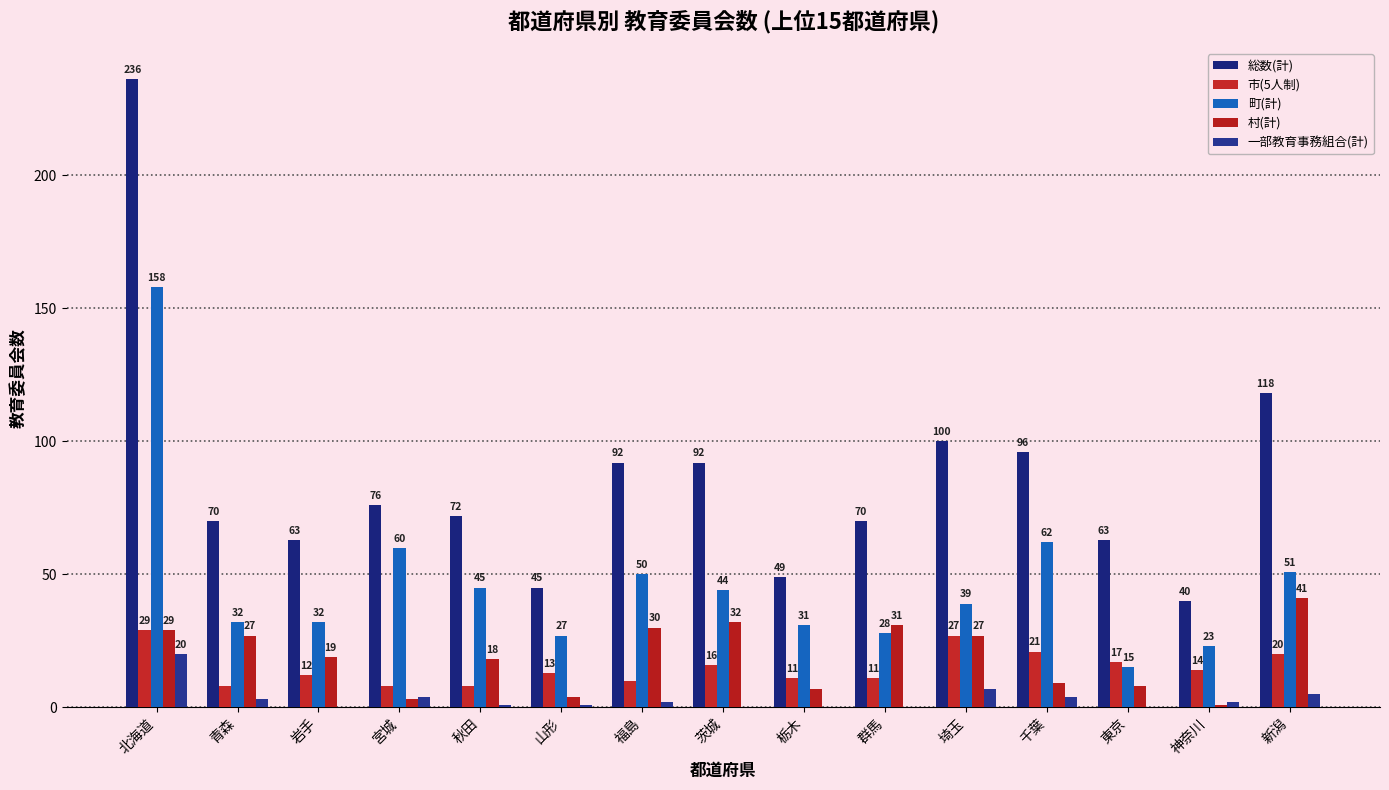

Reading left to right, what are all the values shown in this chart?

総数(計): 236	70	63	76	72	45	92	92	49	70	100	96	63	40	118
市(5人制): 29	8	12	8	8	13	10	16	11	11	27	21	17	14	20
町(計): 158	32	32	60	45	27	50	44	31	28	39	62	15	23	51
村(計): 29	27	19	3	18	4	30	32	7	31	27	9	8	1	41
一部教育事務組合(計): 20	3	0	4	1	1	2	0	0	0	7	4	0	2	5